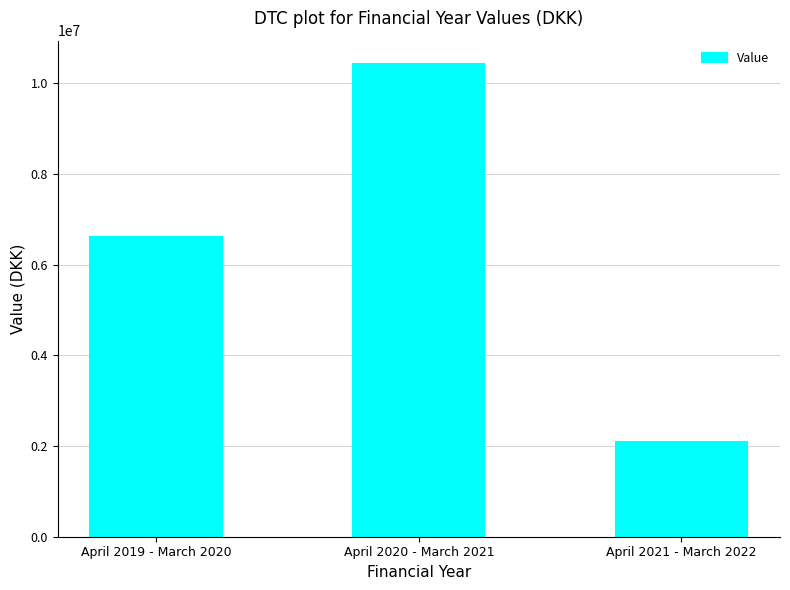

What is the change in value from April 2019 - March 2020 to April 2021 - March 2022?

-4508420